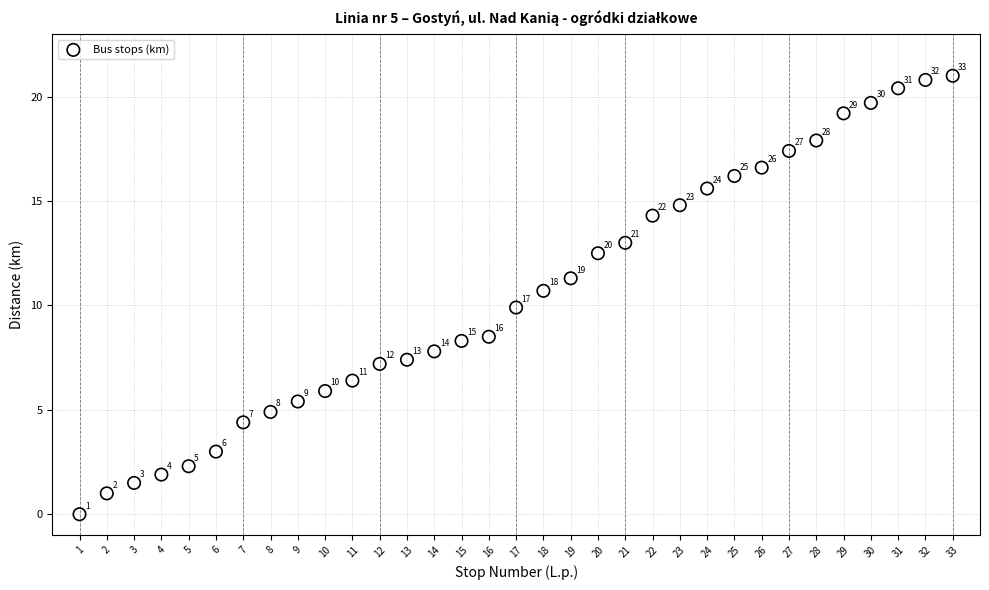

What Y value in the scatter plot is closest to 10?

9.9